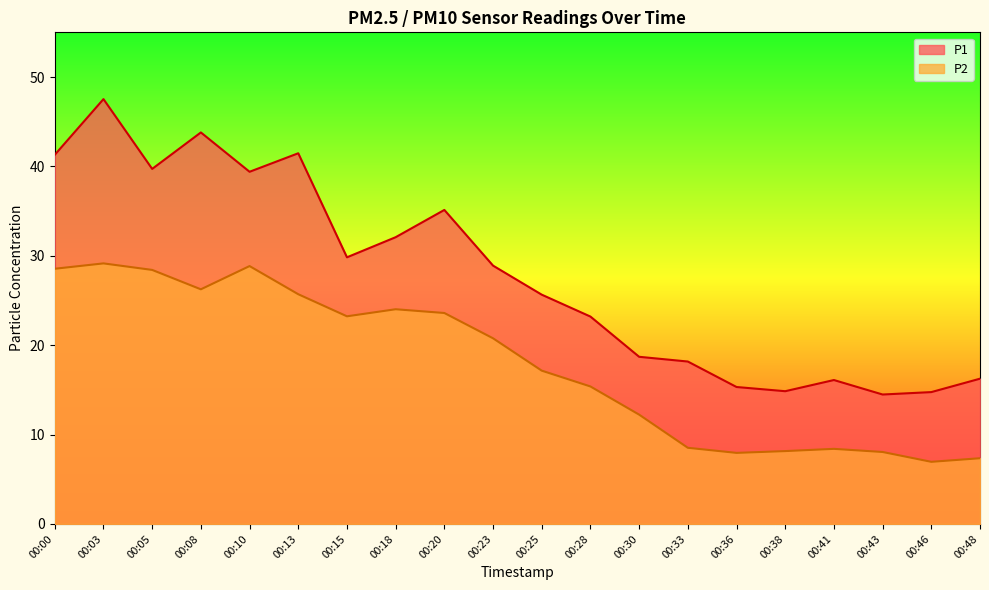

Reading left to right, transcribe all the data shown in this chart.

P1: 41.3	47.5	39.7	43.8	39.4	41.5	29.8	32.1	35.1	28.9	25.6	23.2	18.7	18.2	15.3	14.8	16.1	14.5	14.8	16.2
P2: 28.6	29.1	28.4	26.2	28.9	25.7	23.2	24.0	23.6	20.8	17.1	15.4	12.2	8.5	8.0	8.2	8.4	8.1	7.0	7.3